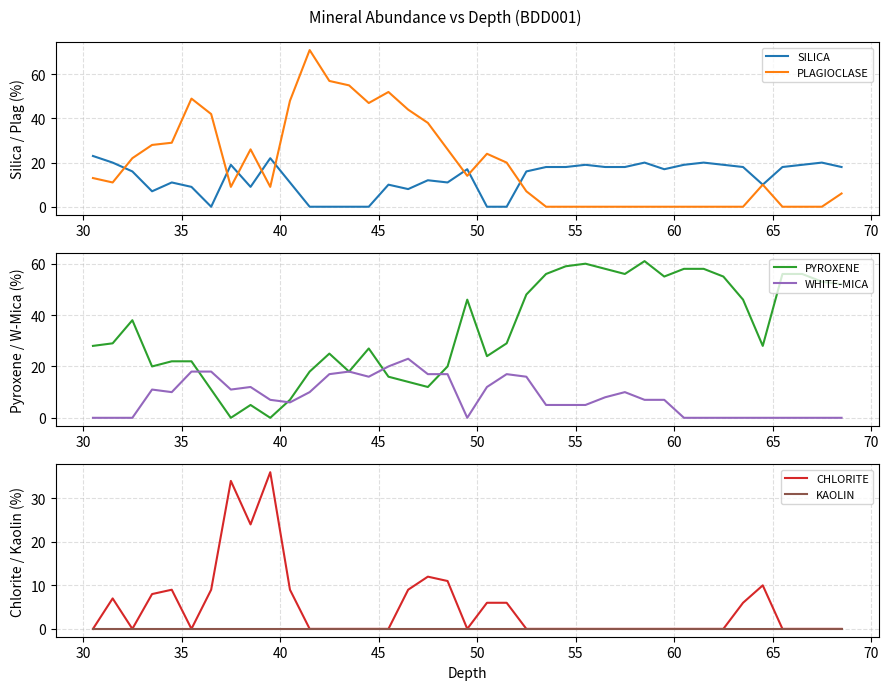

Reading left to right, what are all the values shown in this chart?

SILICA: 23	20	16	7	11	9	0	19	9	22	11	0	0	0	0	10	8	12	11	17	0	0	16	18	18	19	18	18	20	17	19	20	19	18	10	18	19	20	18
PLAGIOCLASE: 13	11	22	28	29	49	42	9	26	9	48	71	57	55	47	52	44	38	26	14	24	20	7	0	0	0	0	0	0	0	0	0	0	0	10	0	0	0	6
PYROXENE: 28	29	38	20	22	22	11	0	5	0	7	18	25	18	27	16	14	12	20	46	24	29	48	56	59	60	58	56	61	55	58	58	55	46	28	56	56	53	52
WHITE-MICA: 0	0	0	11	10	18	18	11	12	7	6	10	17	18	16	20	23	17	17	0	12	17	16	5	5	5	8	10	7	7	0	0	0	0	0	0	0	0	0
CHLORITE: 0	7	0	8	9	0	9	34	24	36	9	0	0	0	0	0	9	12	11	0	6	6	0	0	0	0	0	0	0	0	0	0	0	6	10	0	0	0	0
KAOLIN: 0	0	0	0	0	0	0	0	0	0	0	0	0	0	0	0	0	0	0	0	0	0	0	0	0	0	0	0	0	0	0	0	0	0	0	0	0	0	0